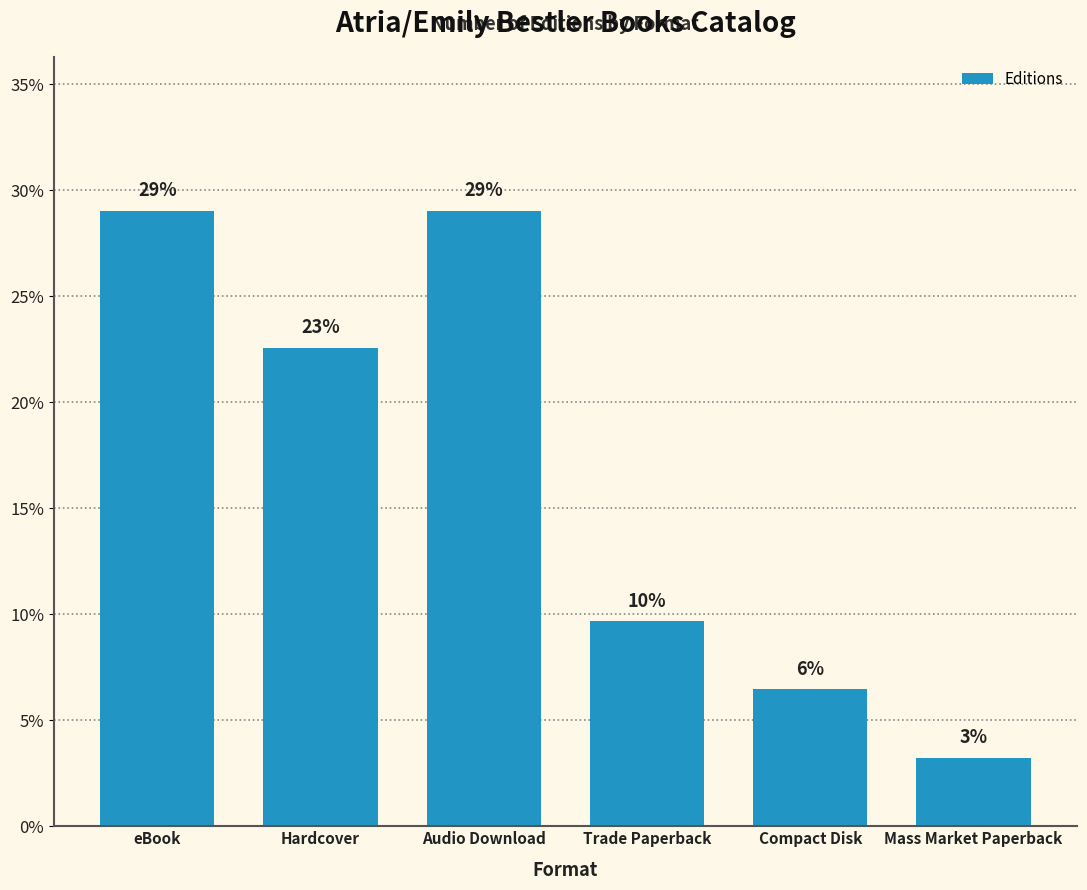

Does the chart contain any negative values?

No